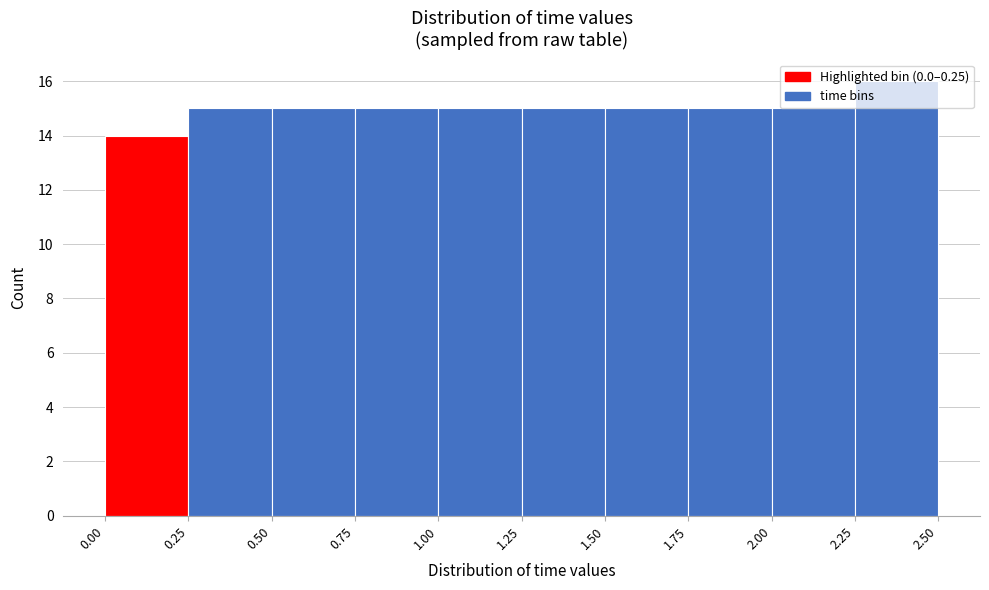

Reading left to right, transcribe this chart: for each bar, give the range it covers on the x-axis and its height. The values are not printed on the chart, so give them approximately, as read against the axis.

0.00 to 0.25: 14
0.25 to 0.50: 15
0.50 to 0.75: 15
0.75 to 1.00: 15
1.00 to 1.25: 15
1.25 to 1.50: 15
1.50 to 1.75: 15
1.75 to 2.00: 15
2.00 to 2.25: 15
2.25 to 2.50: 16